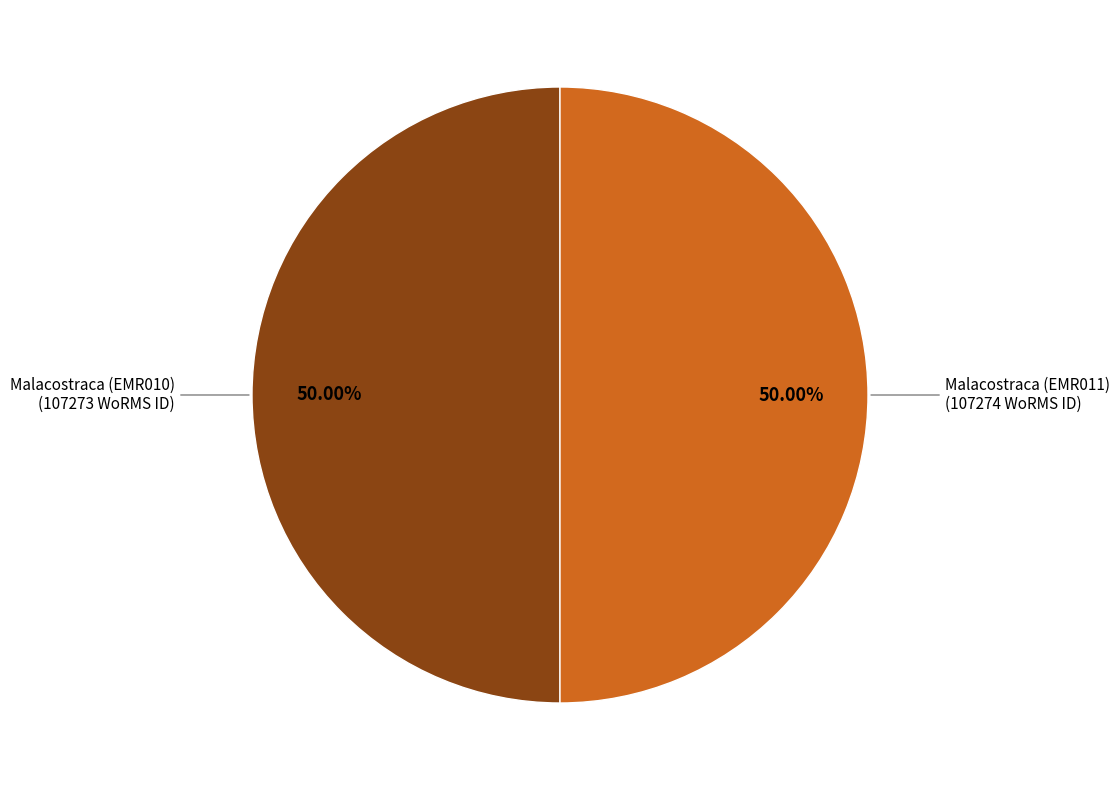

To the nearest percent, what portion does Malacostraca (EMR011) represent?

50%